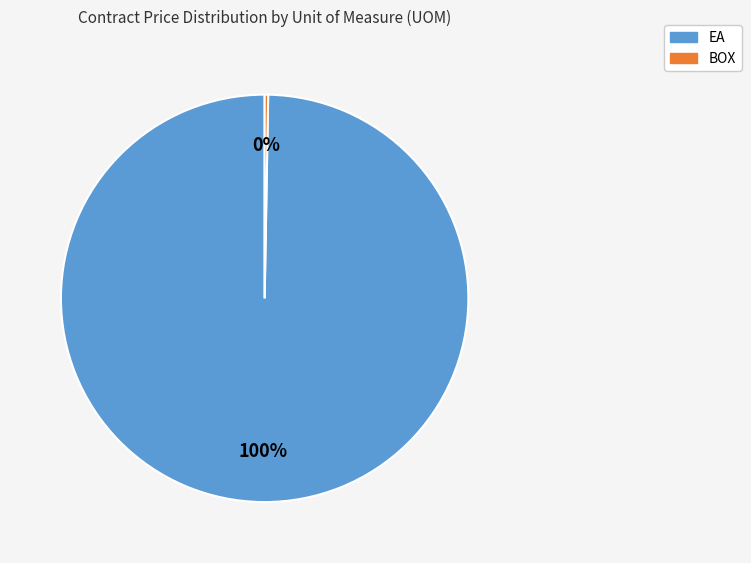

To the nearest percent, what is the average slice percentage?

50%